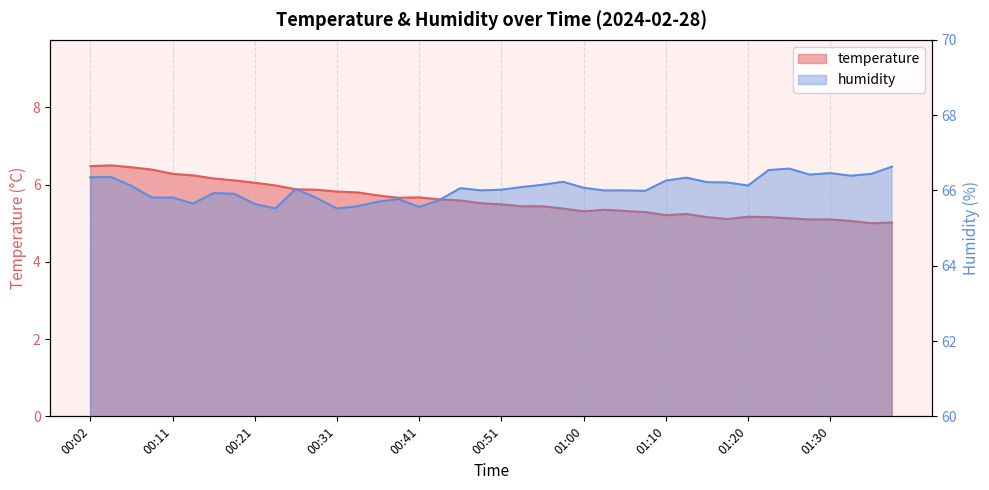

True or false: humidity and temperature cross at least once.

False